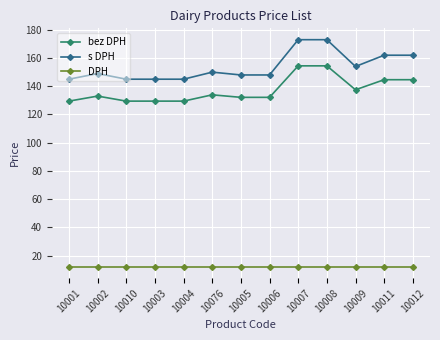

What is the minimum value for bez DPH?

129.5